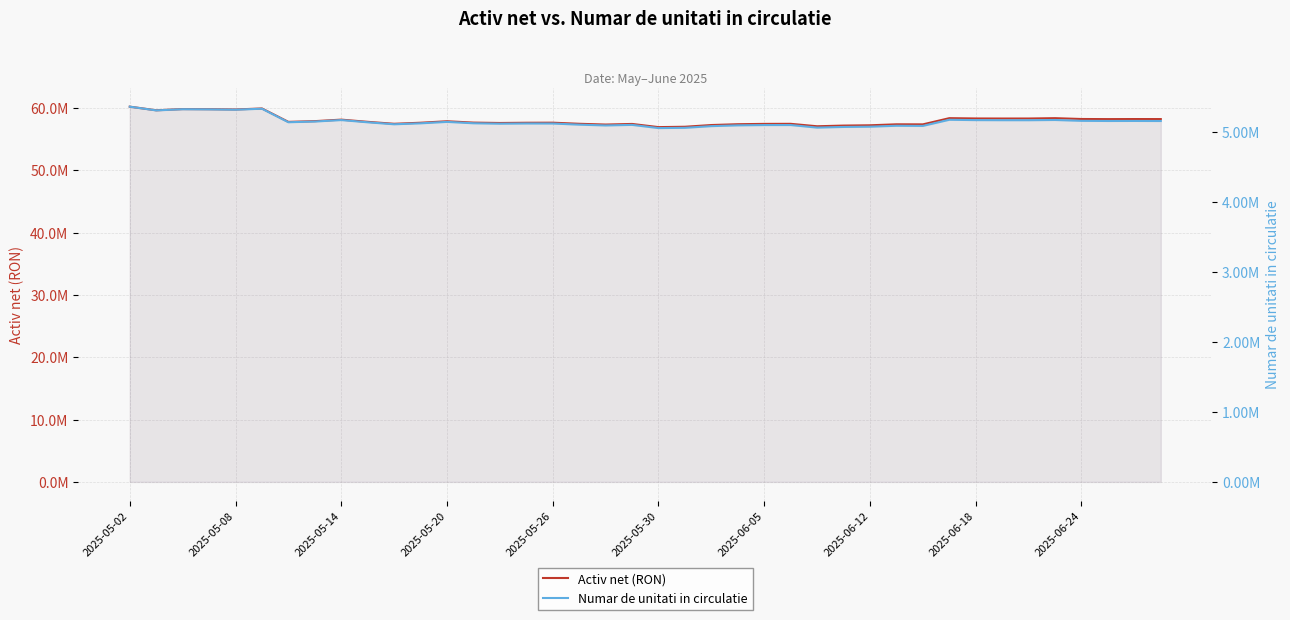

What is the sum of all Activ net (RON) values?

2319603764.8